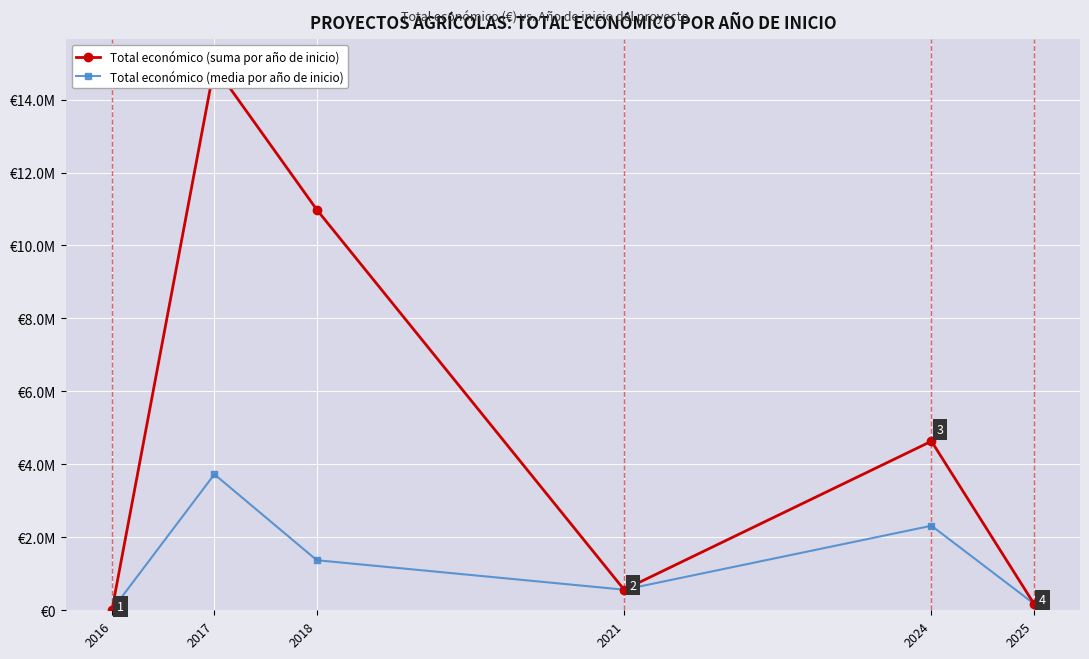

Where does the Total económico (media por año de inicio) series first go above 1372534?

2017